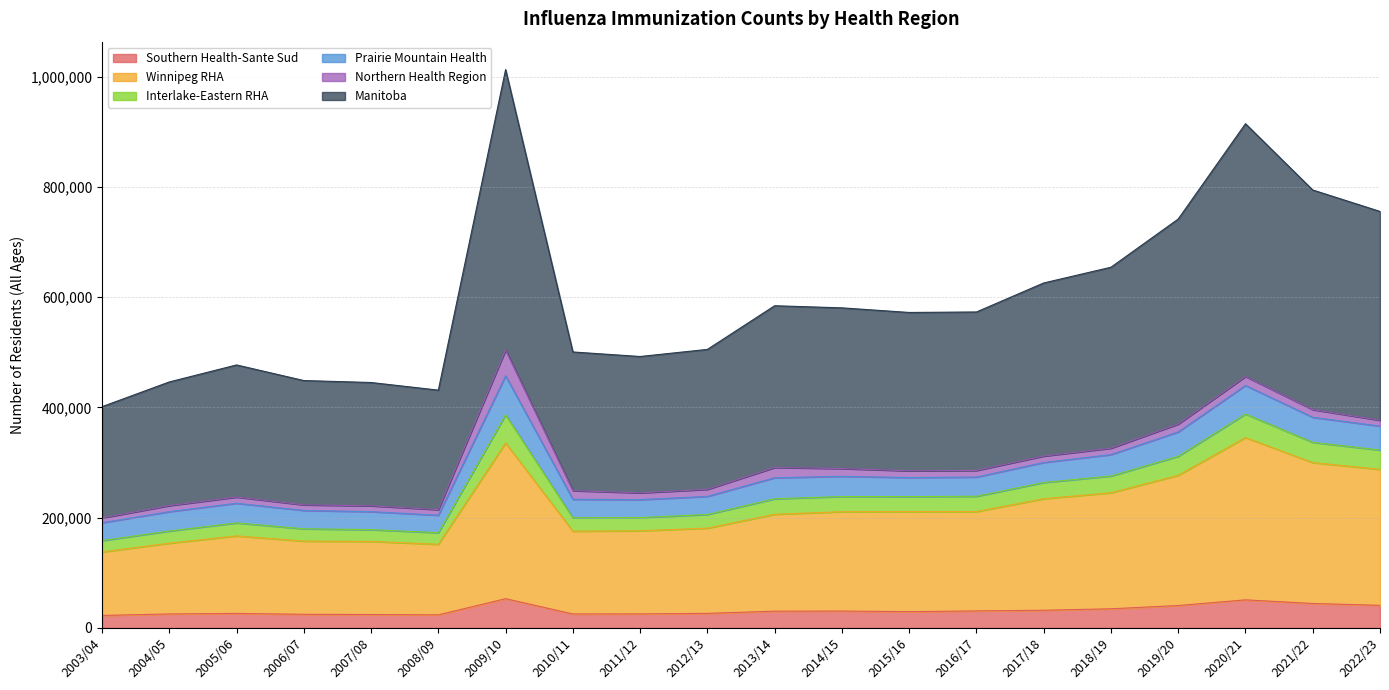

Does the chart display data point markers on the line(s)?

No